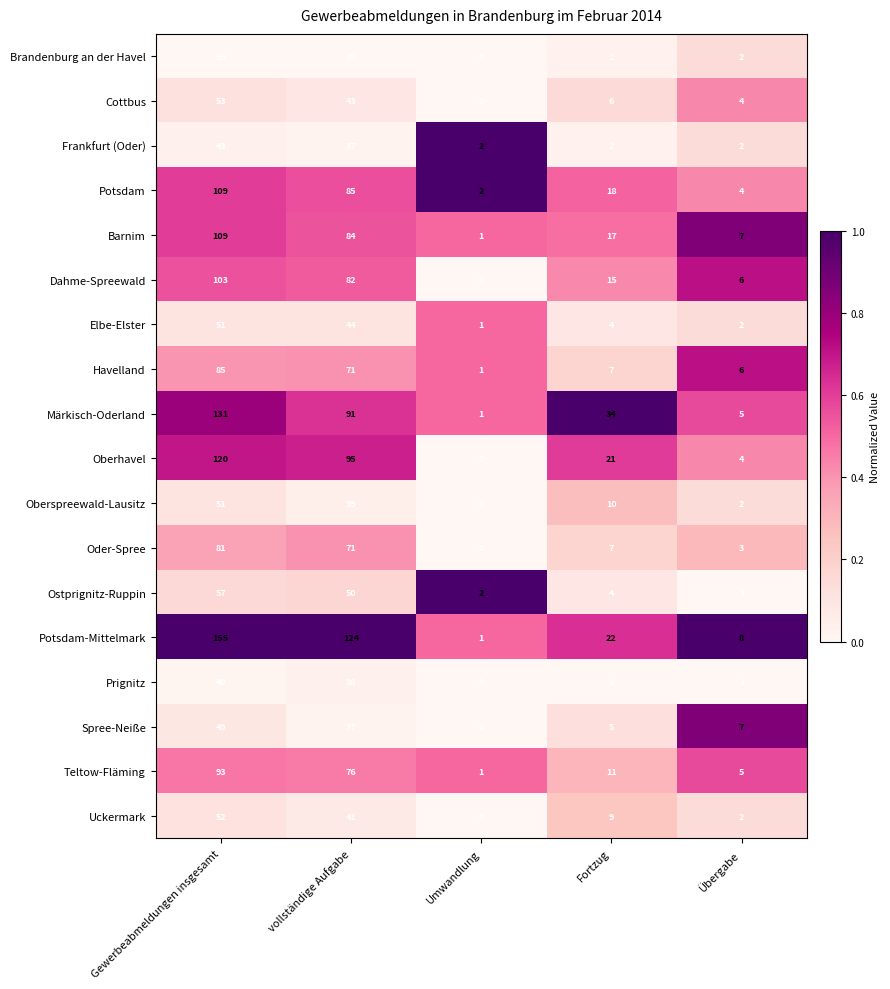

The Märkisch-Oderland series shows 37 at Gewerbeabmeldungen insgesamt. True or false?

False